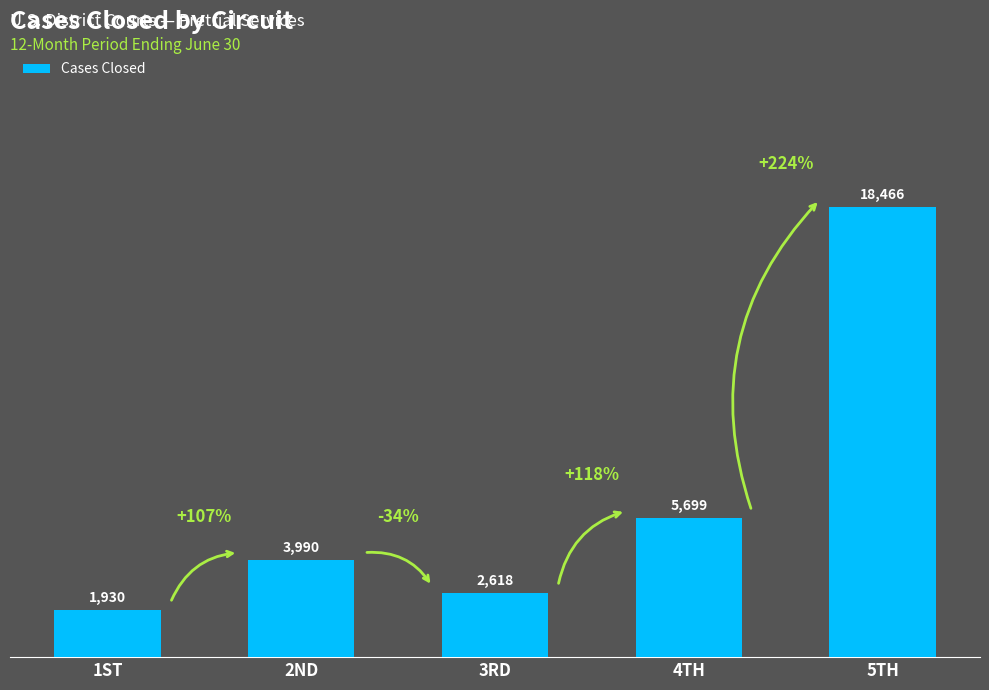

What position from the left is 2ND?

2